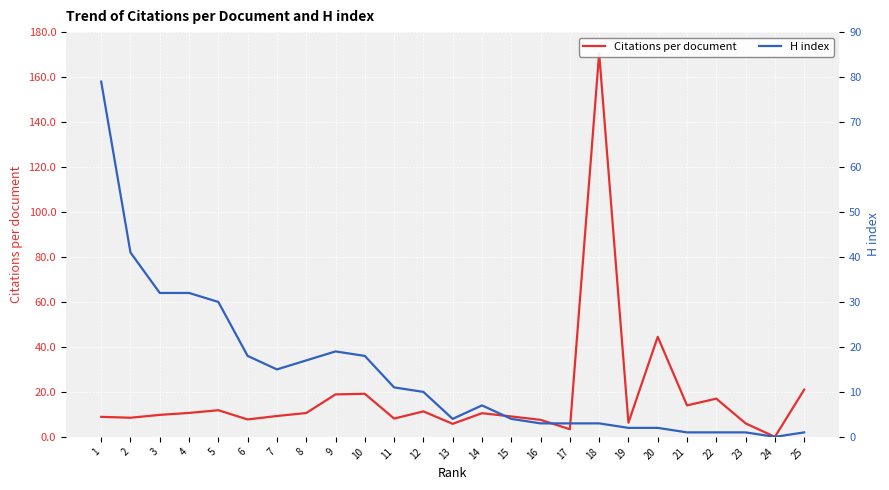

True or false: H index has a value of 27.7 at 24.

False